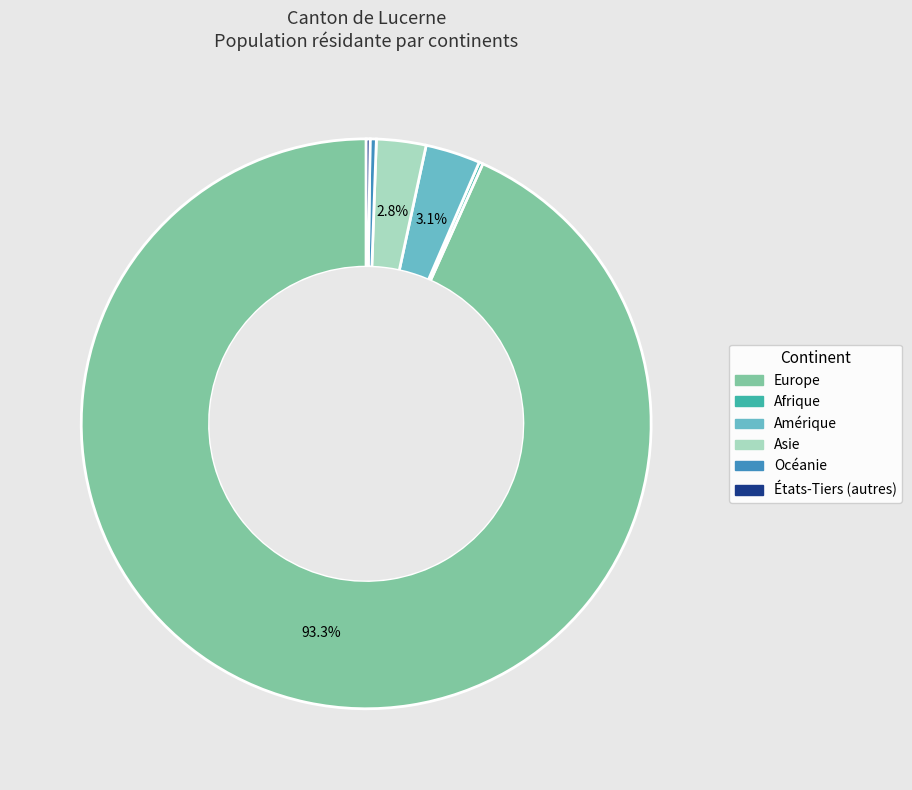

Which category has the biggest portion of the pie?

Europe